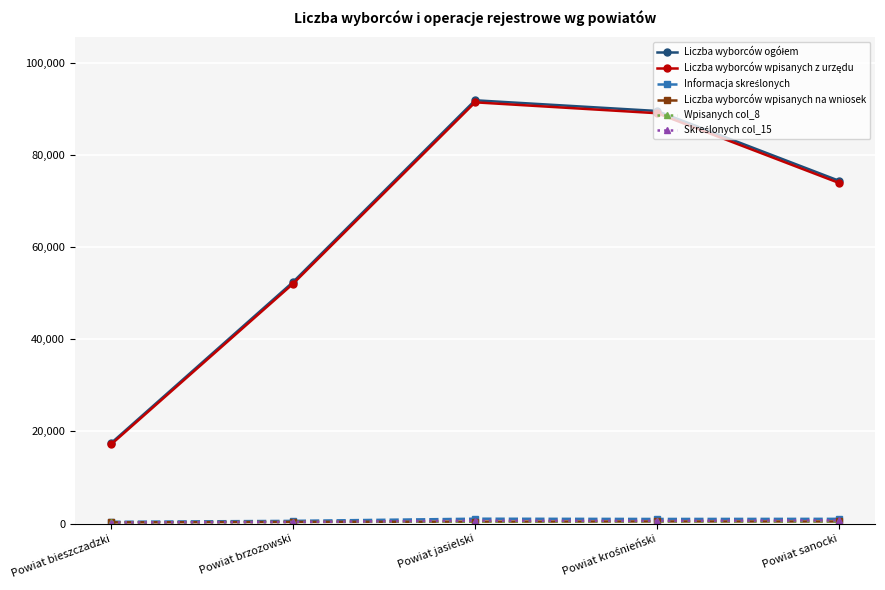

Count the number of data series in this chart.

6